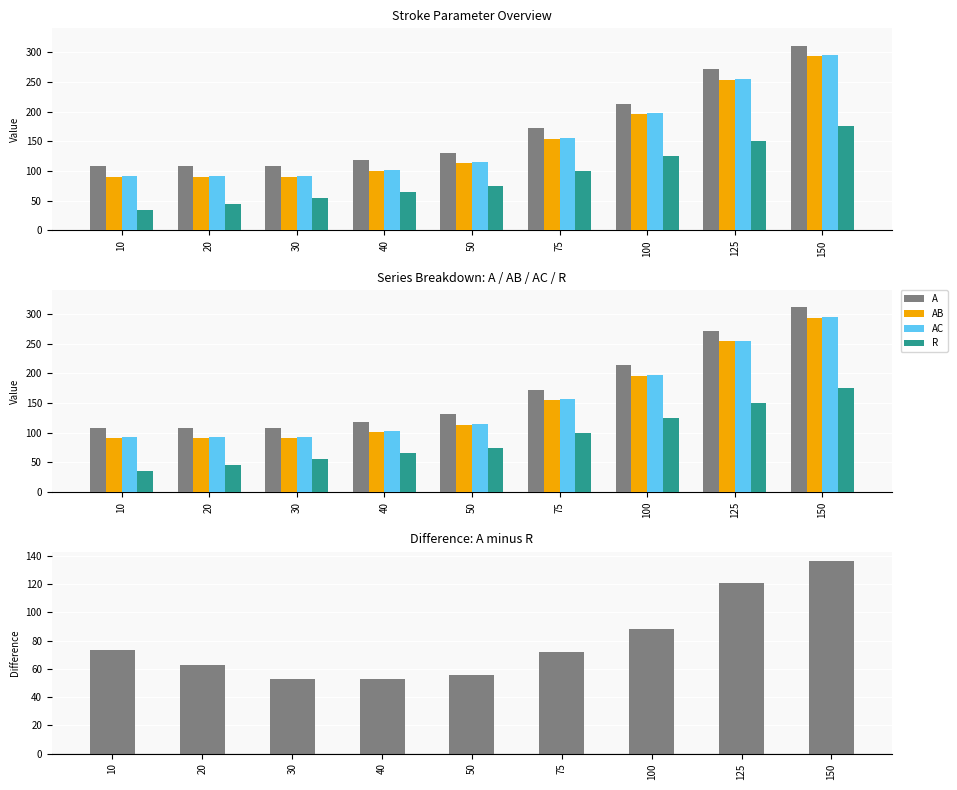

Reading left to right, what are all the values shown in this chart?

A: 108.0	108.0	108.0	118.0	131.0	172.0	213.0	271.0	311.0
AB: 90.5	90.5	90.5	100.5	113.5	154.5	195.5	253.5	293.5
AC: 92.0	92.0	92.0	102.0	115.0	156.0	197.0	255.0	295.0
R: 35.0	45.0	55.0	65.0	75.0	100.0	125.0	150.0	175.0
A minus R: 73.0	63.0	53.0	53.0	56.0	72.0	88.0	121.0	136.0